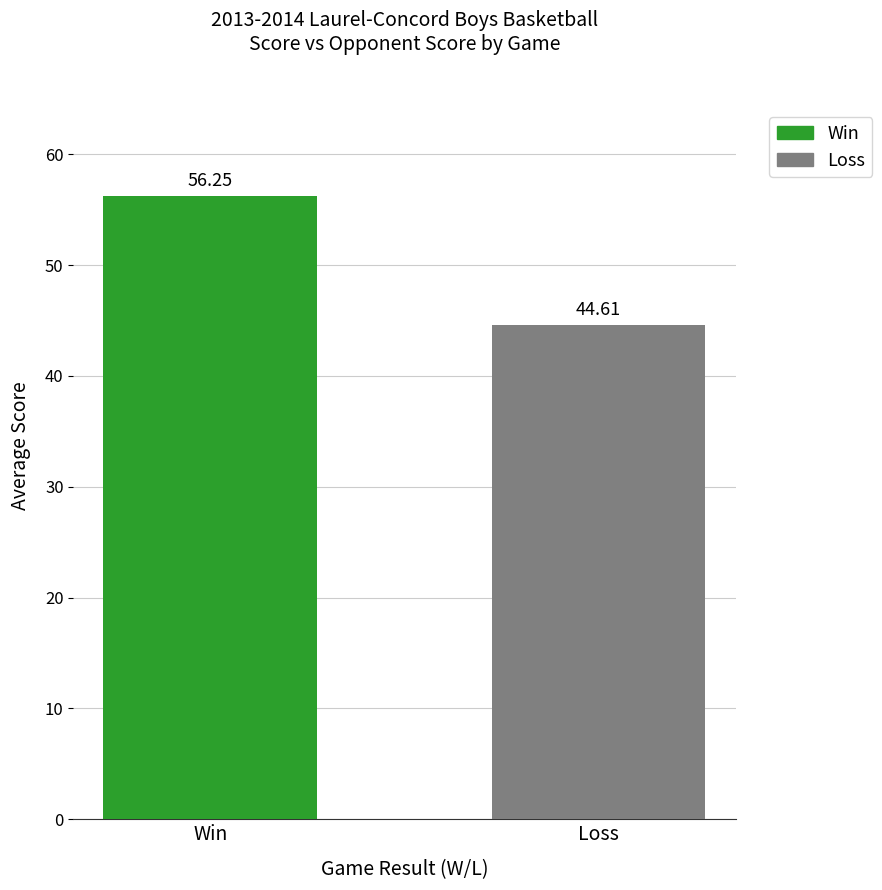

True or false: the data shows 56.2 at Win.

True